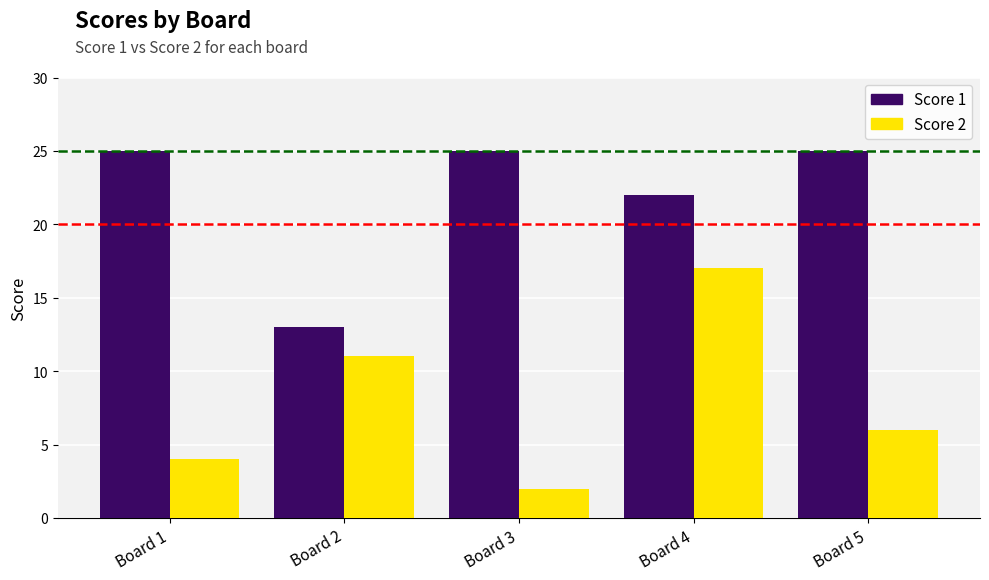

How many series are shown in this chart?

2